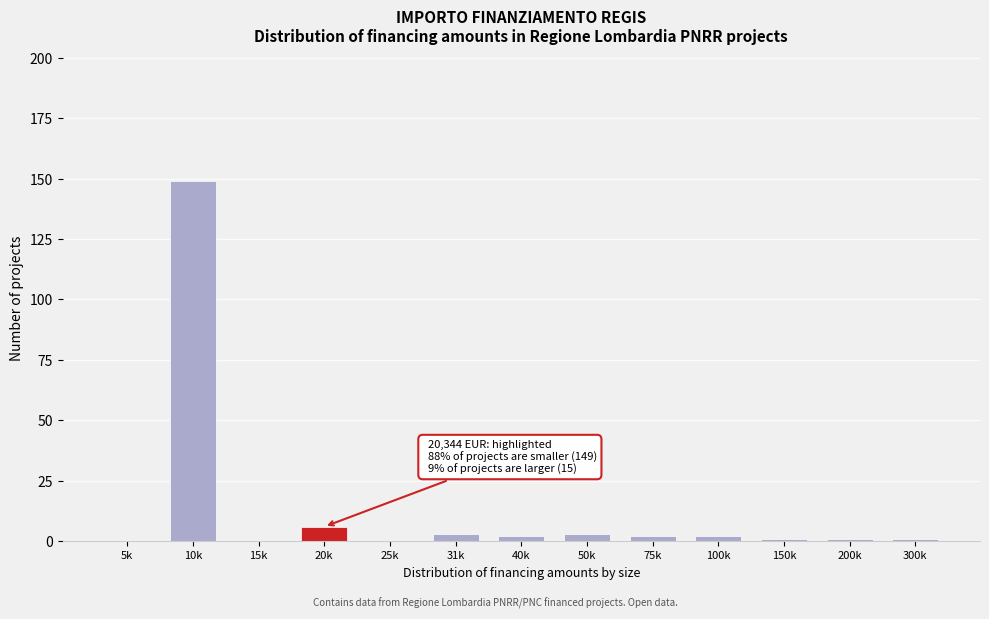

Reading left to right, extract all data points from this chart.

5k=0	10k=149	15k=0	20k=6	25k=0	31k=3	40k=2	50k=3	75k=2	100k=2	150k=1	200k=1	300k=1